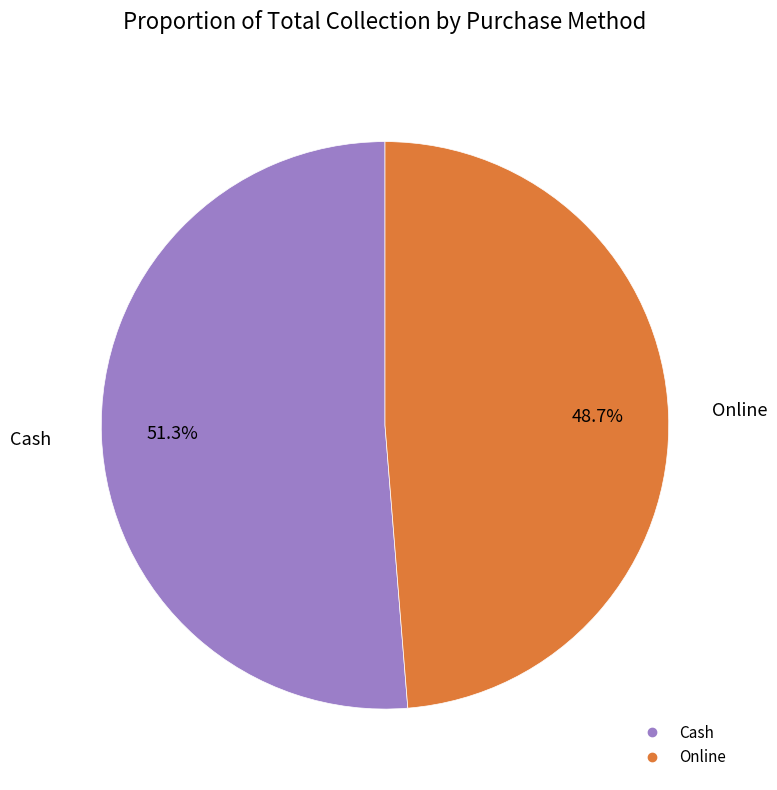

How much of the chart is everything except Cash?

48.7%